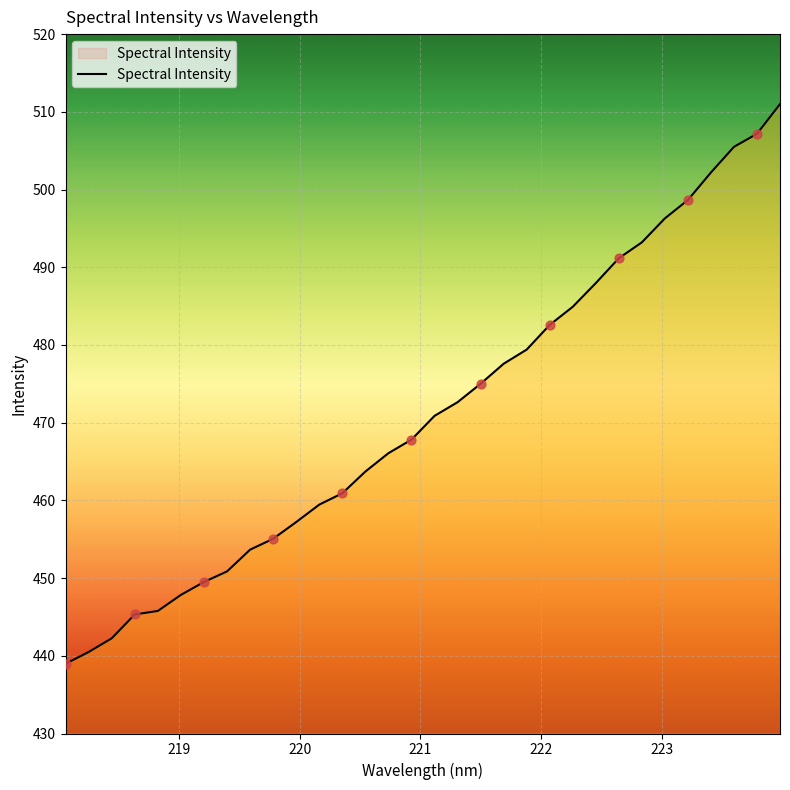

What is the smallest value displayed?

439.0